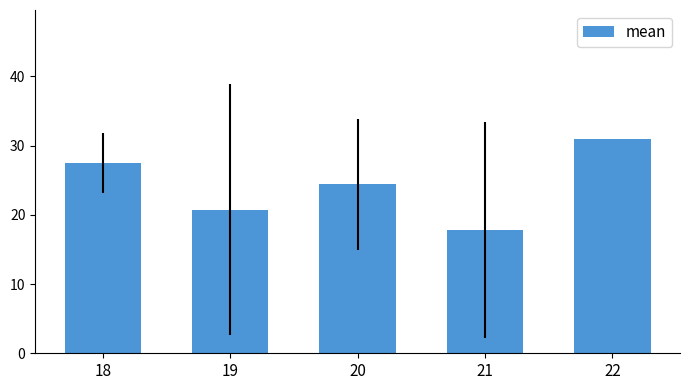

What is the change in value from 18 to 22?

+3.5